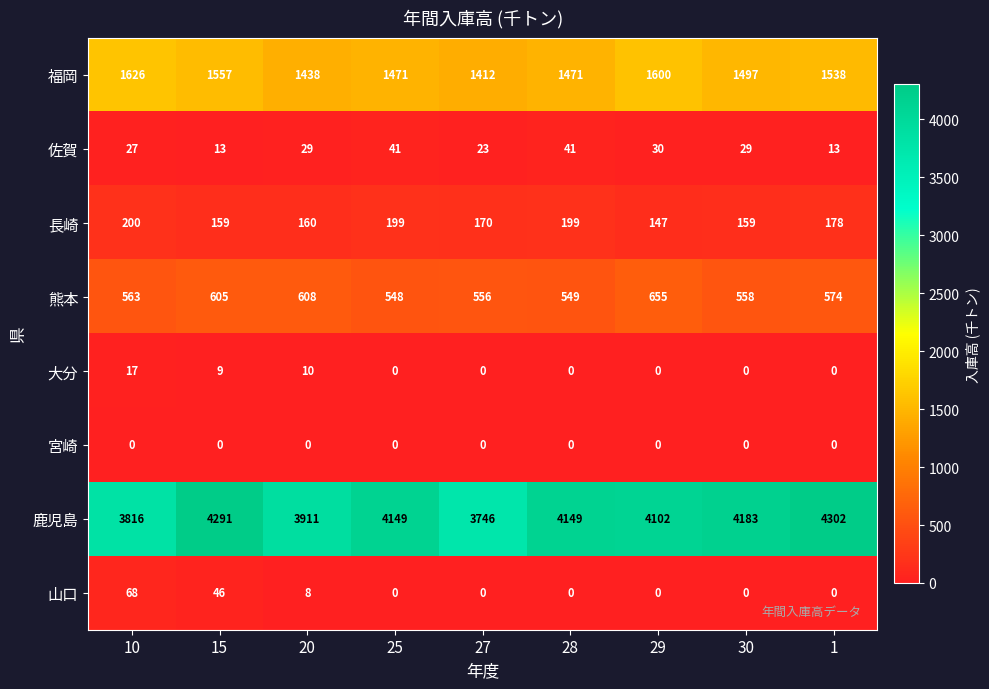

Between 28 and 29, which series saw the biggest shift?

福岡